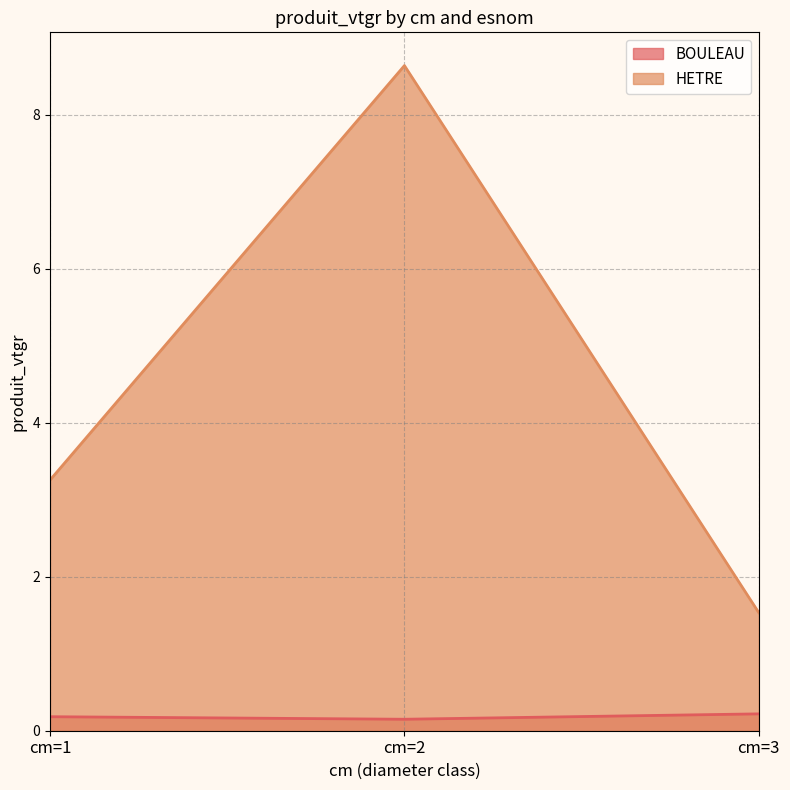

How many data points does each series have?

3